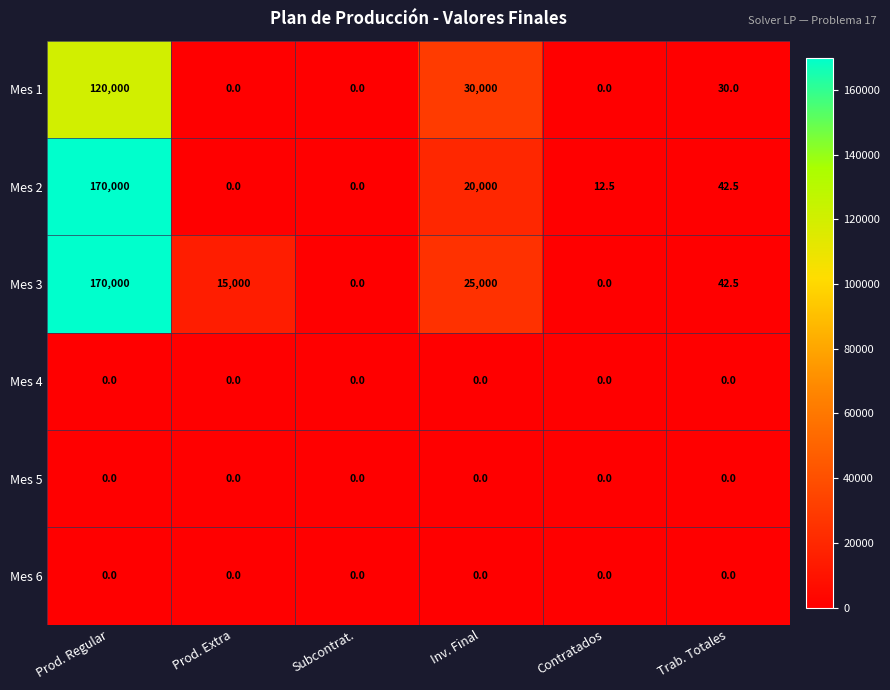

What is the difference between the second highest and second lowest values in the Mes 2 series?

20000.0